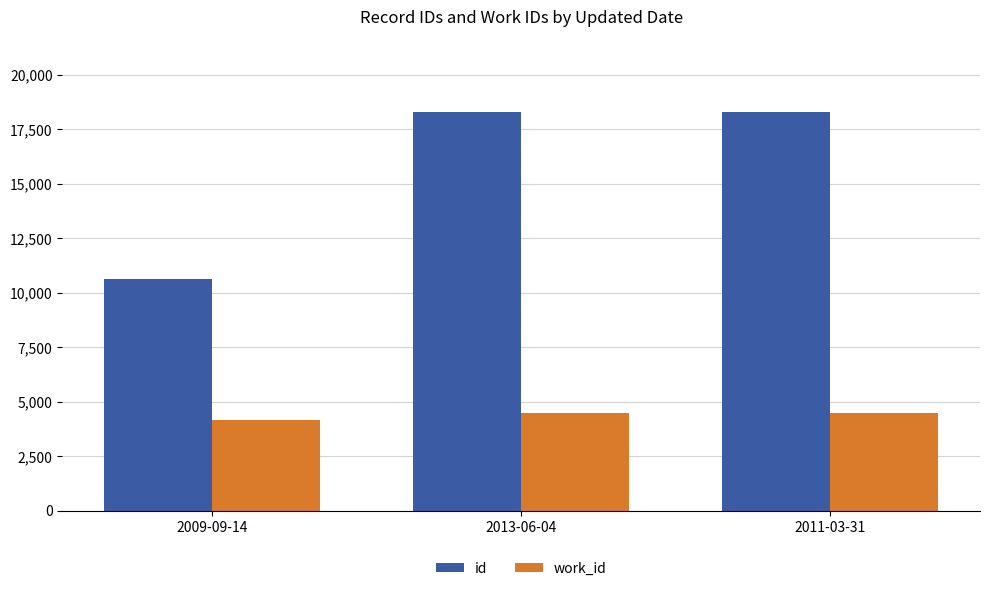

Does the chart contain stacked bars?

No